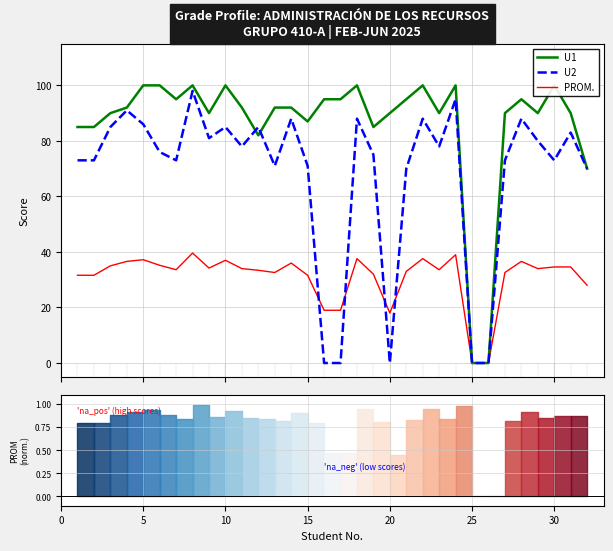

What are all the series names shown in the legend?

U1, U2, PROM.